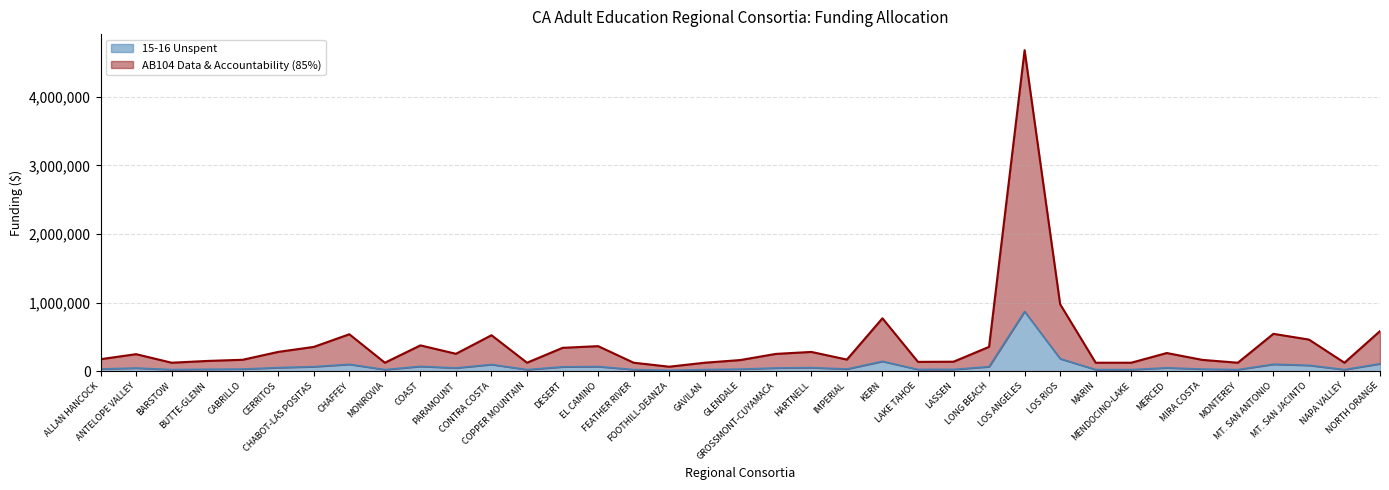

How many categories are shown in the chart?

37